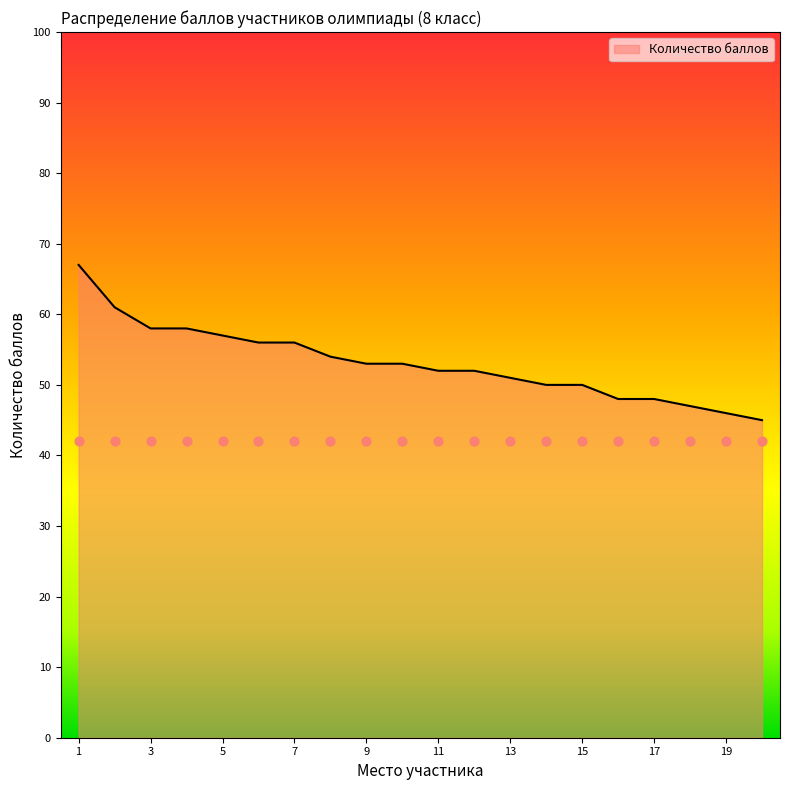

What is the change in value from 10 to 14?

-3